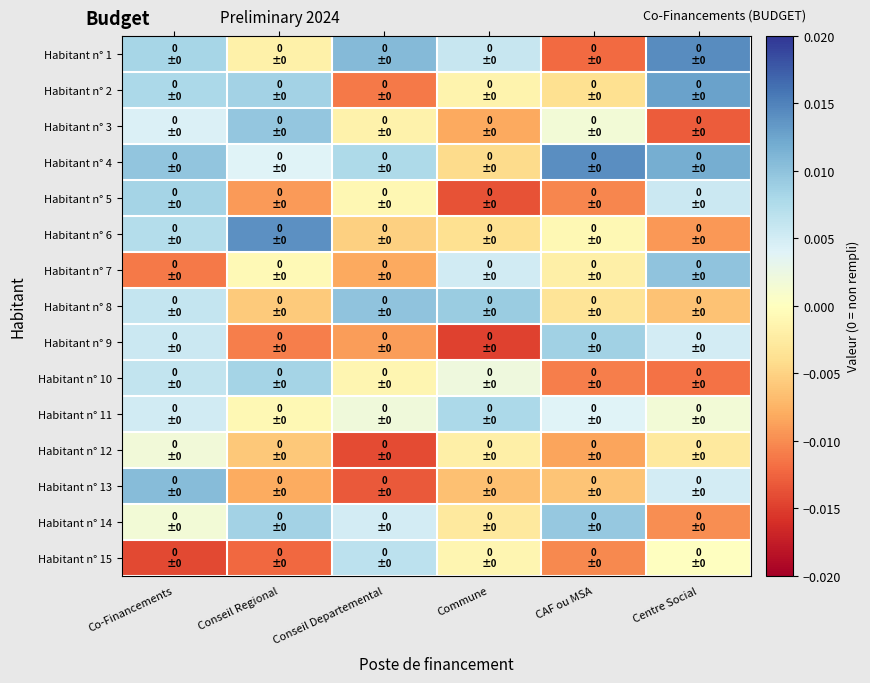

Which has a higher value, Co-Financements or Centre Social?

Centre Social